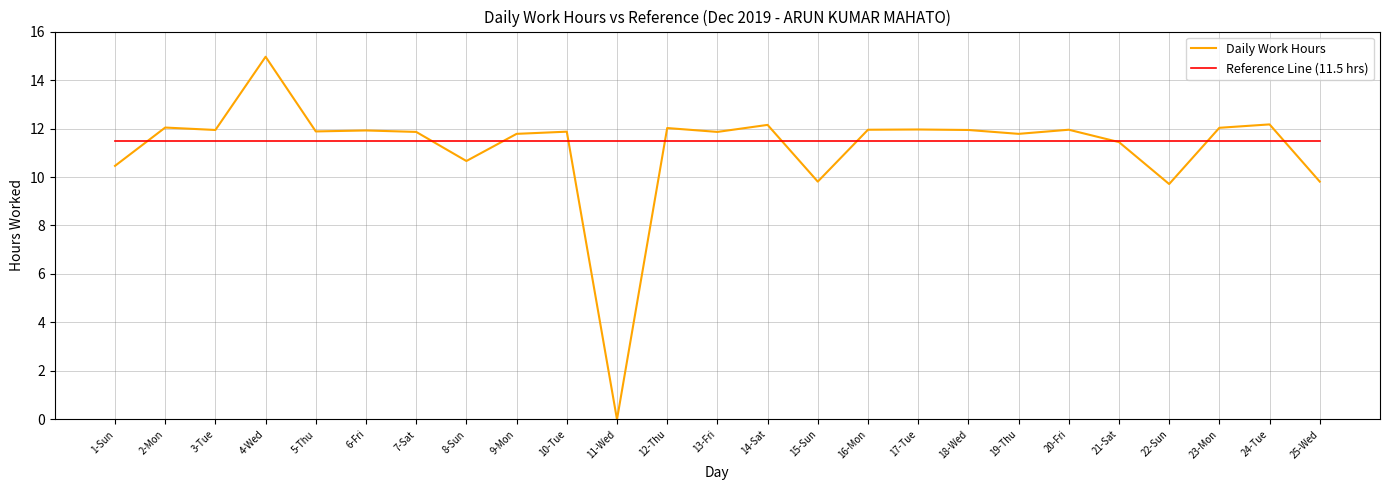

Which label corresponds to the largest value in the chart?

4-Wed